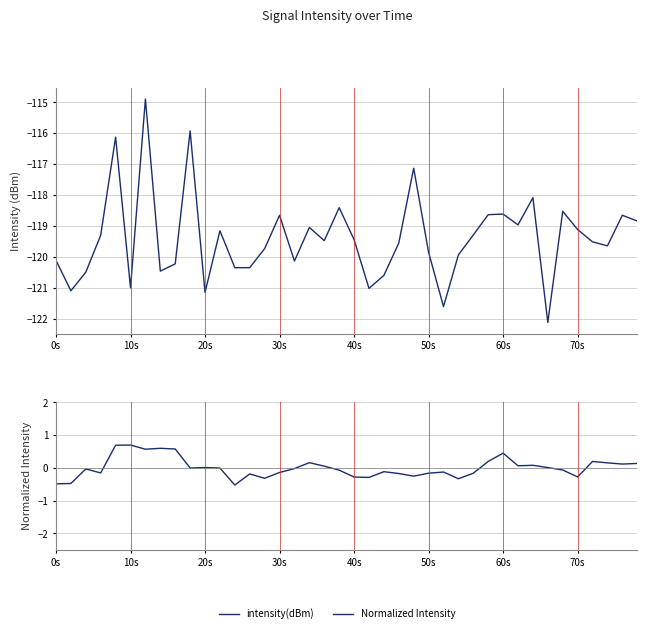

What are all the series names shown in the legend?

intensity(dBm), Normalized Intensity